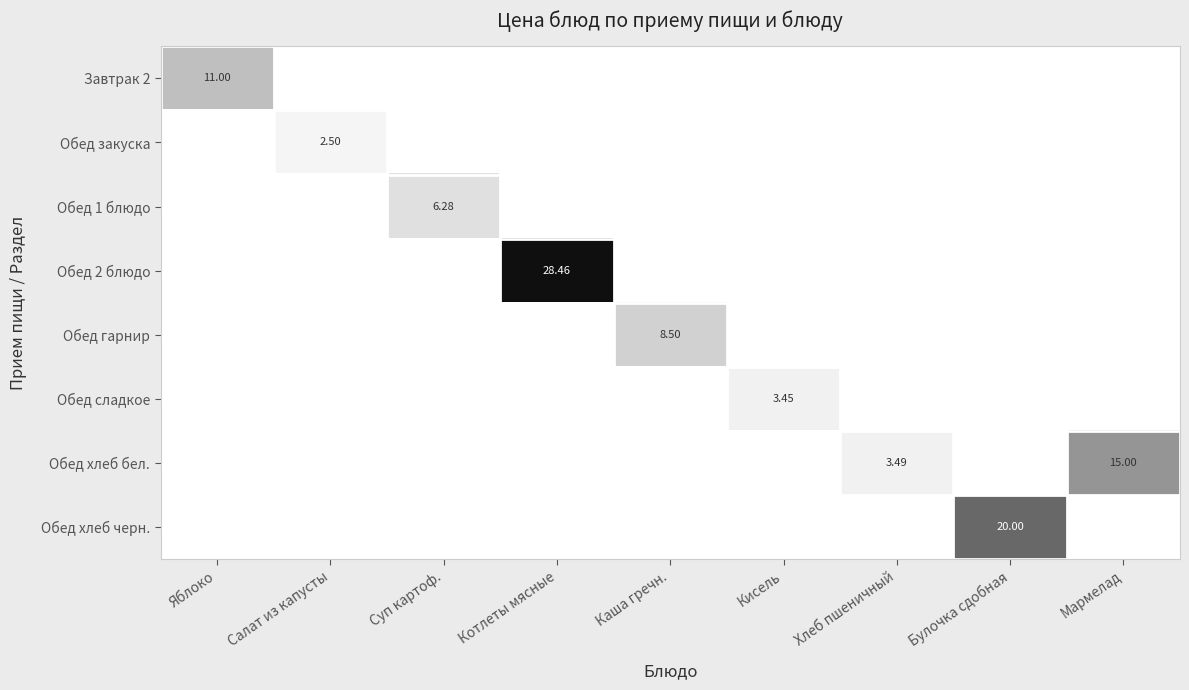

At which category is the sum across all series the highest?

Котлеты мясные